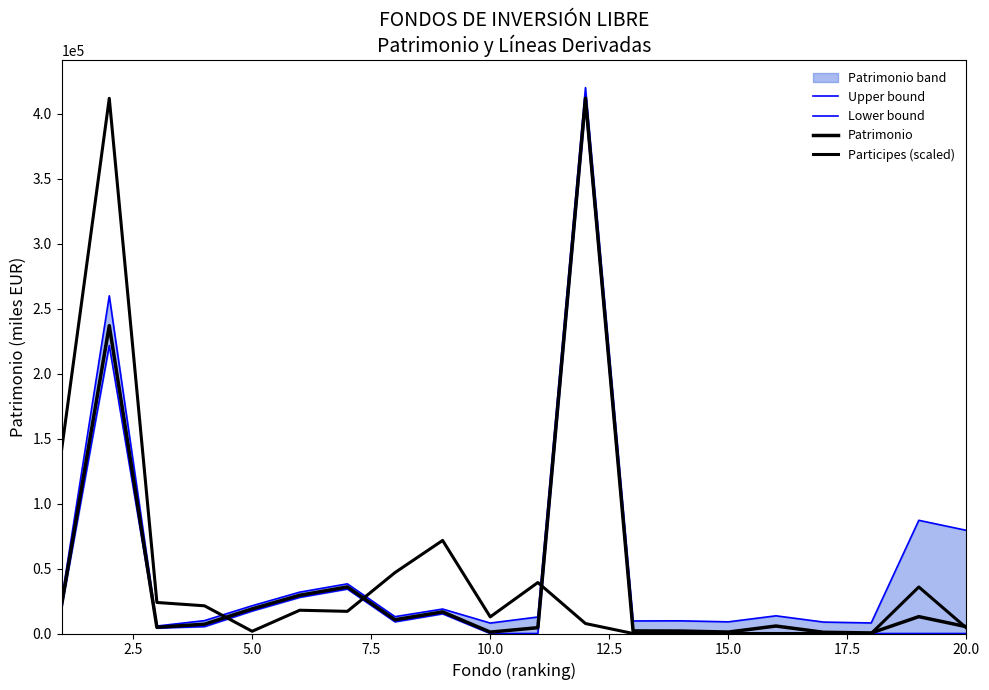

What is the difference between the maximum and second lowest values in the Participes (scaled) series?

412058.0